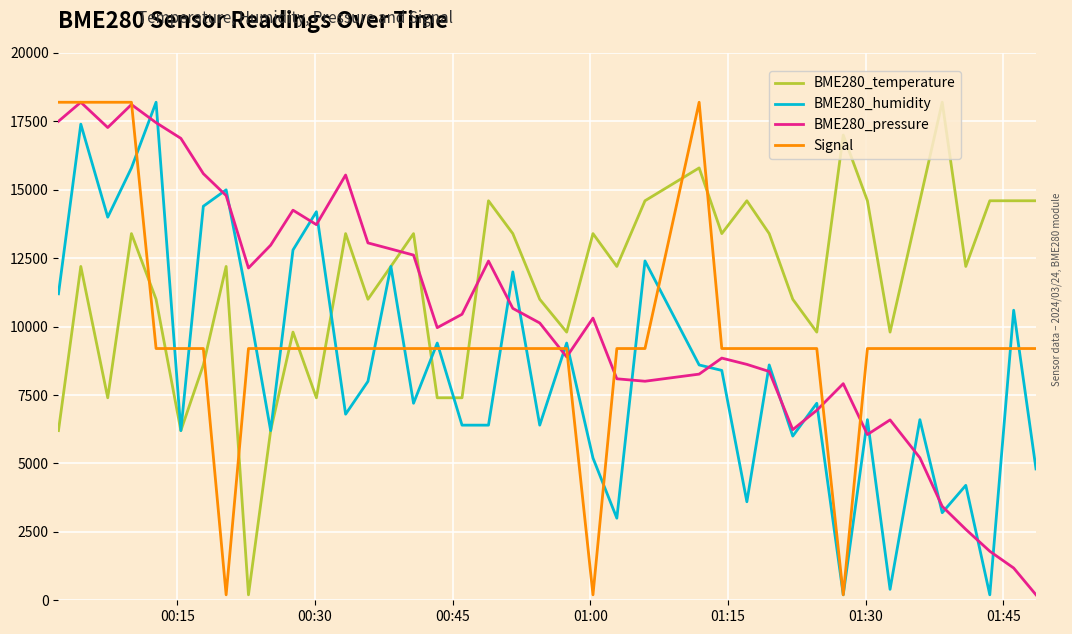

What is the highest value of the BME280_pressure series?

18200.0